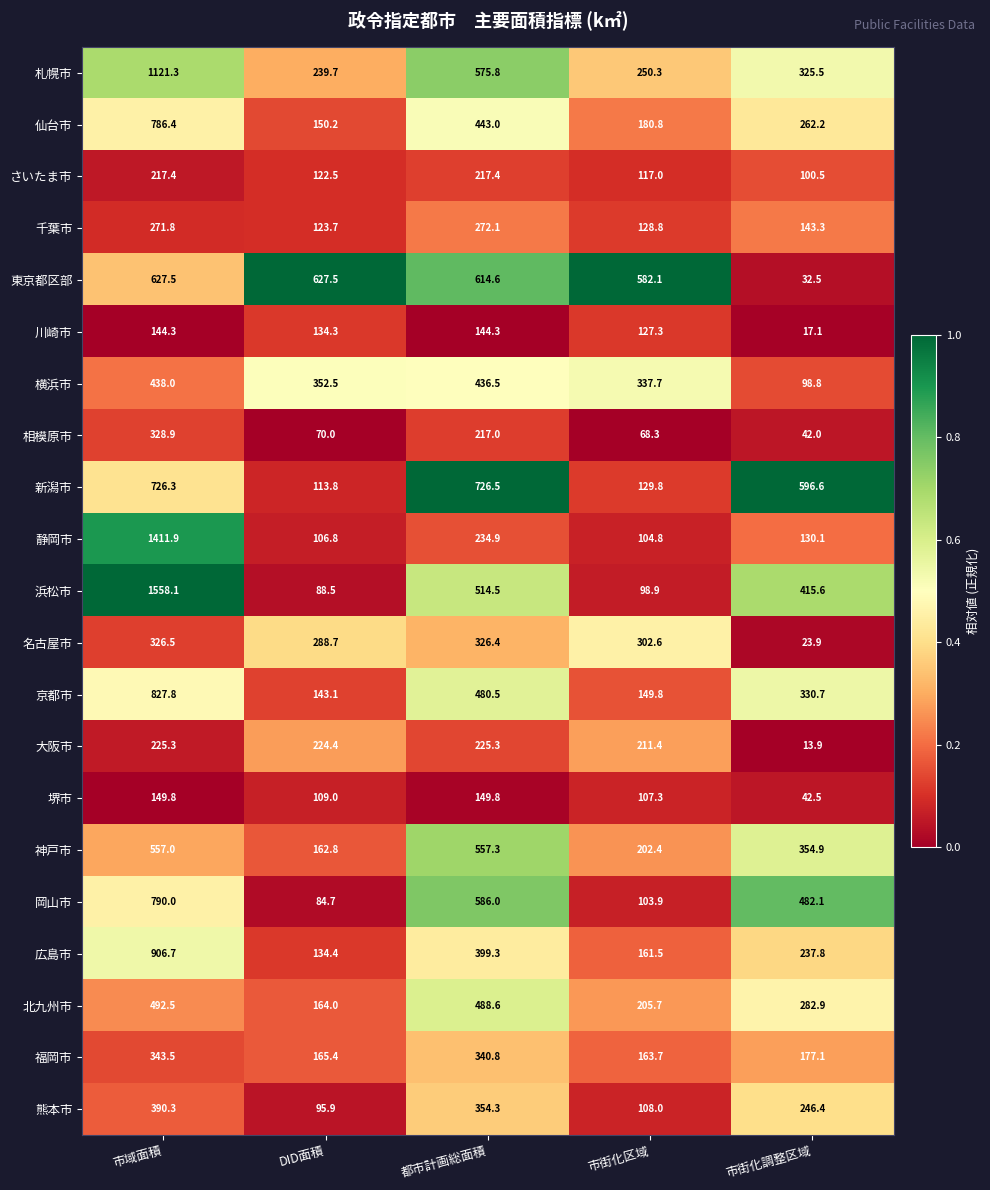

What is the difference between the maximum and minimum values in the 広島市 series?

772.3